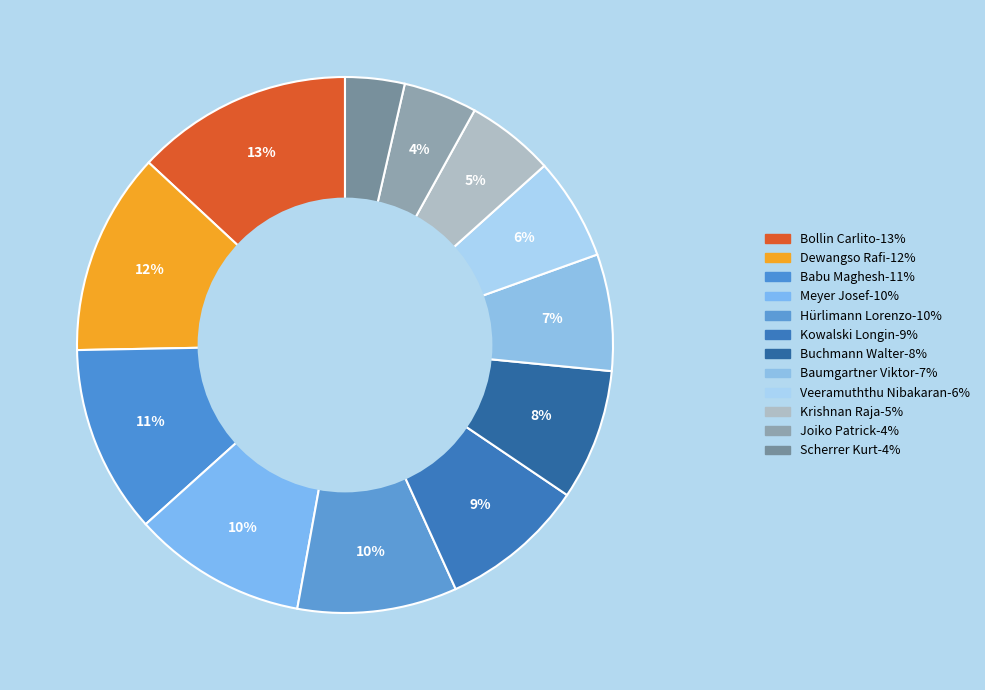

What percentage is the Joiko Patrick slice, to the nearest percent?

4%